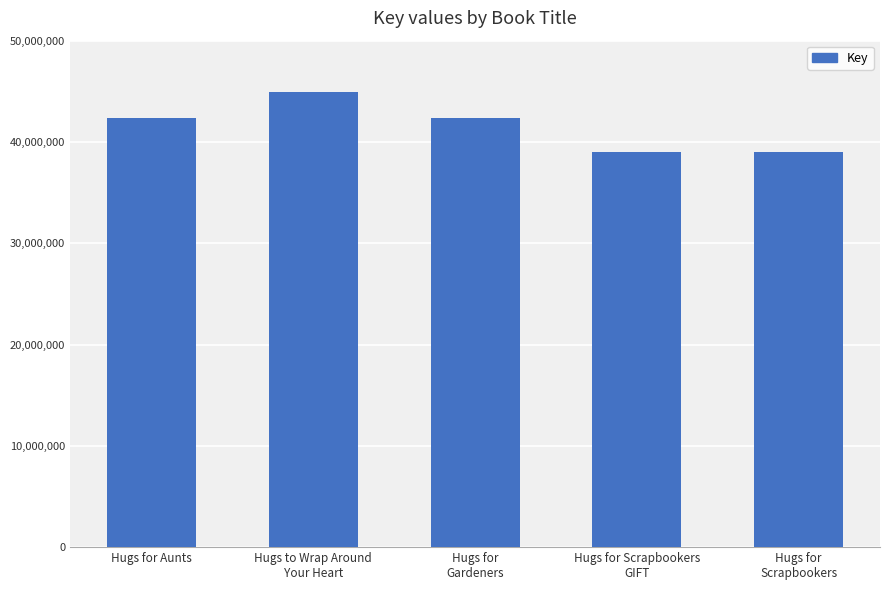

What is the minimum value shown in the chart?

38978353